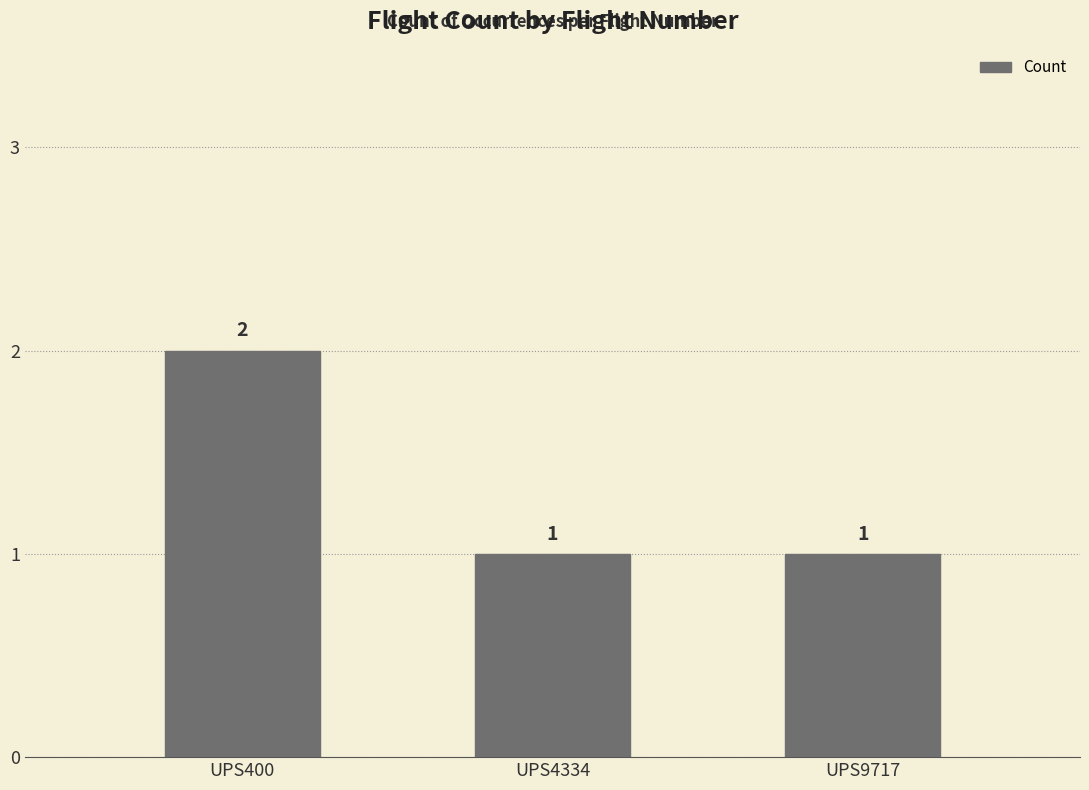

What is the value of the 1st bar from the left?

2